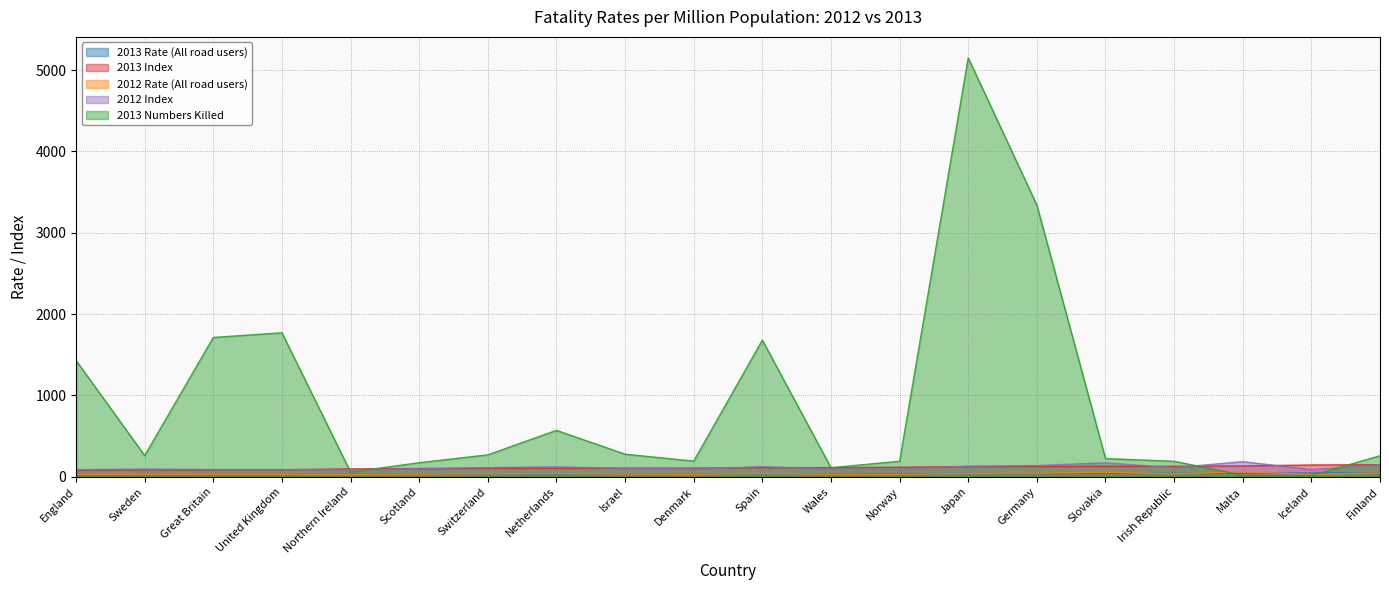

Between which two adjacent categories do 2013 Numbers Killed and 2012 Rate (All road users) first intersect?

Irish Republic and Malta